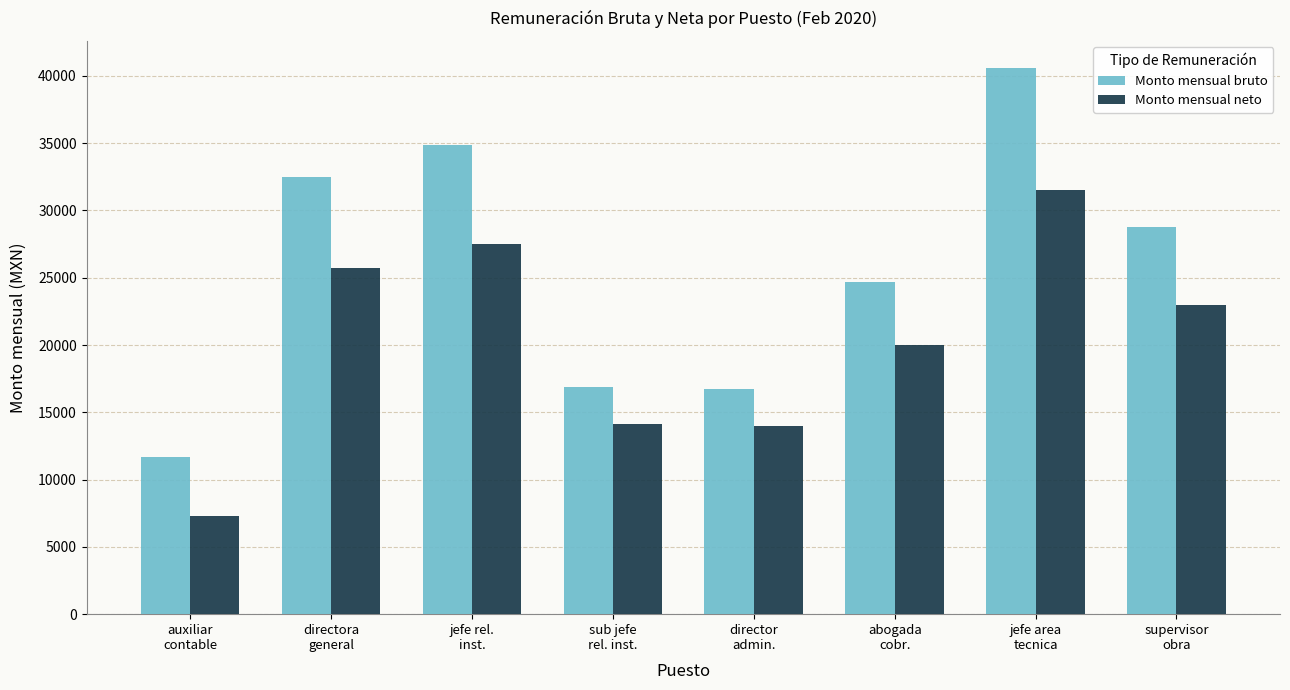

What is the difference between the maximum and minimum values in the Monto mensual bruto series?

28897.7